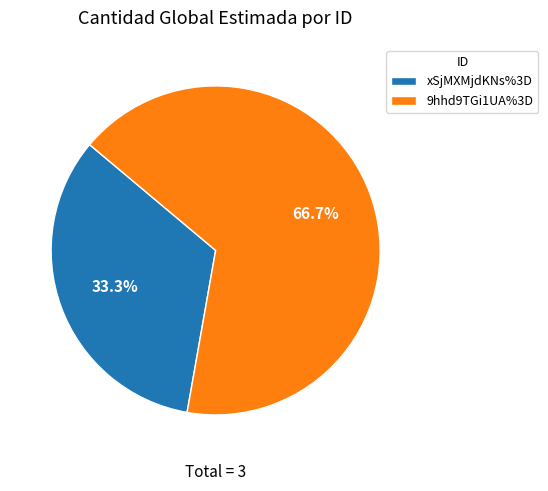

What percentage is the 9hhd9TGi1UA%3D slice, to the nearest percent?

67%